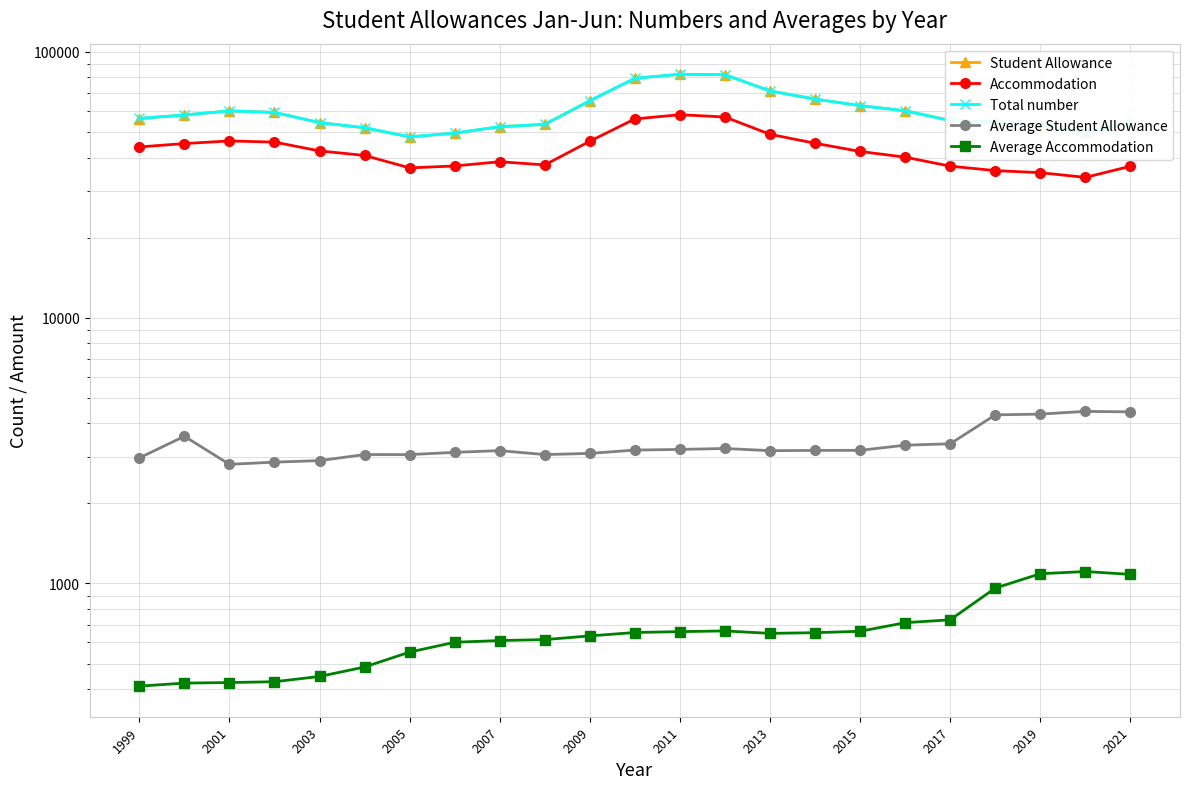

How many lines are shown in the chart?

5